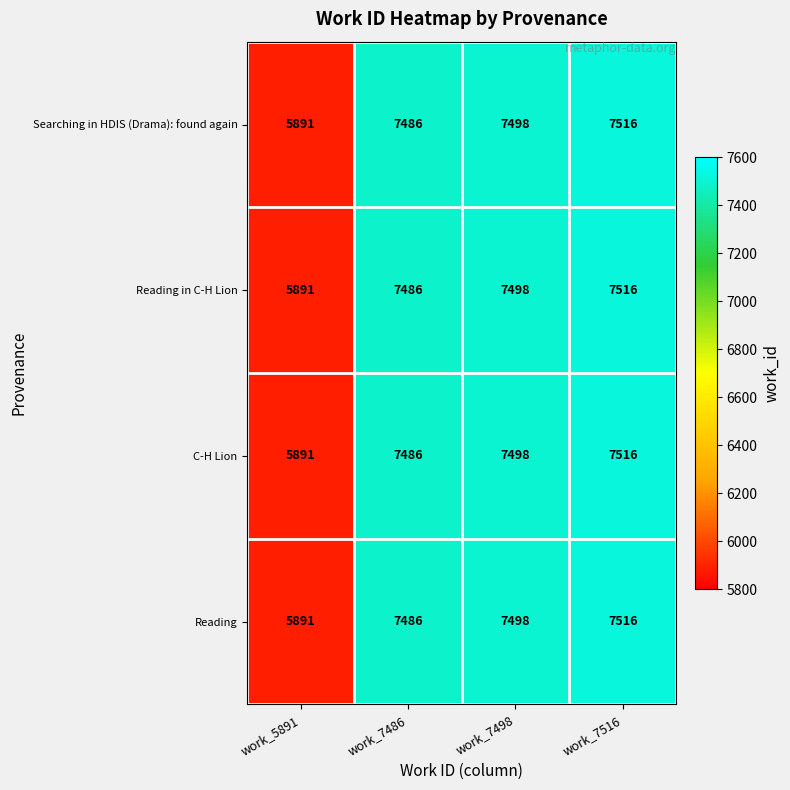

At which category is the sum across all series the highest?

work_7516